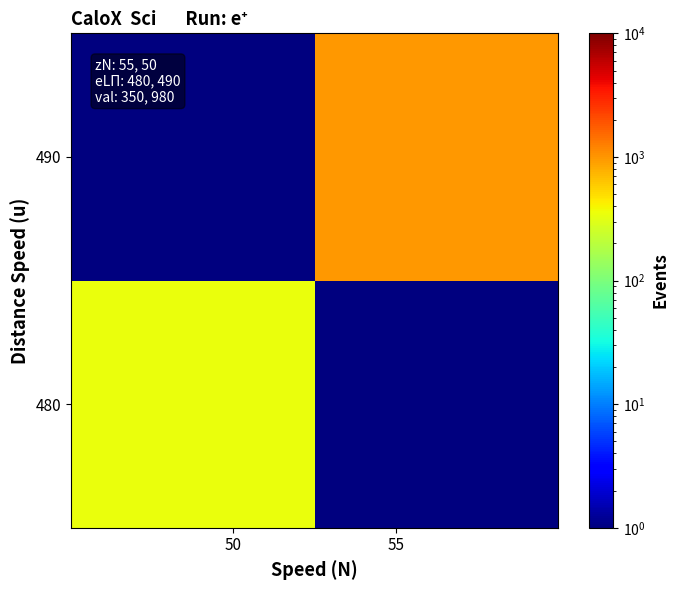

Reading left to right, what are all the values shown in this chart?

480: 350	1
490: 1	980